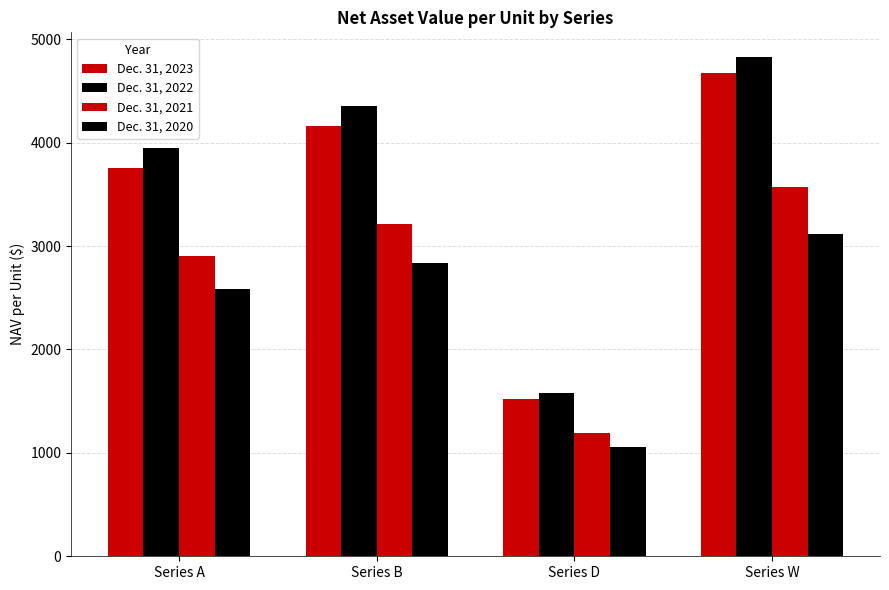

Rank the categories by Dec. 31, 2021 value from highest to lowest.

Series W, Series B, Series A, Series D